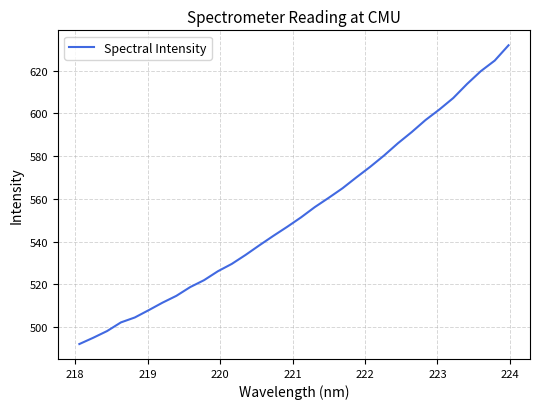

What is the maximum value shown in the chart?

631.9